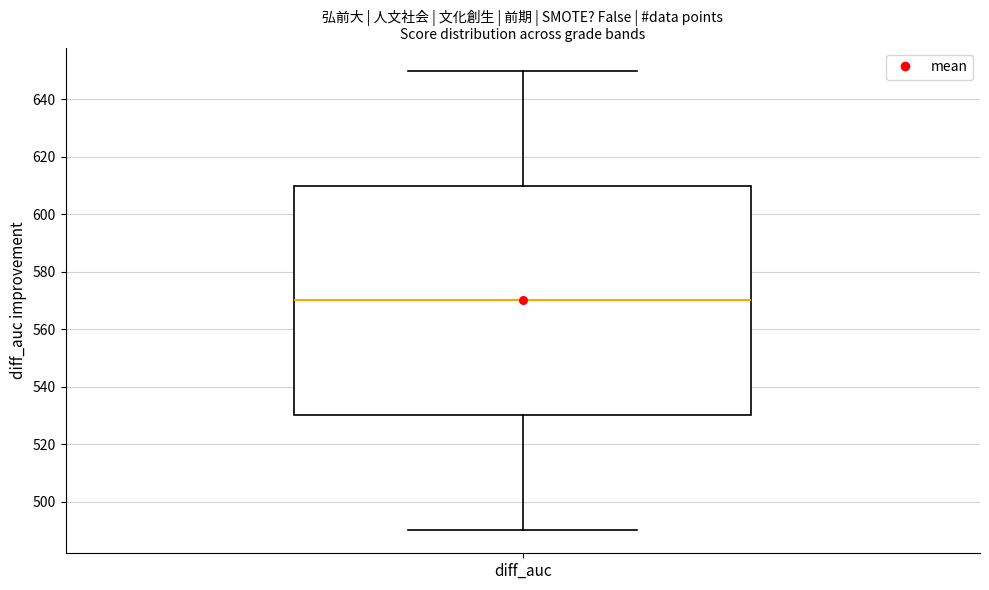

Transcribe this box plot: give where the median line is, the range the box spans, and where the two whiskers end, as read against the y-axis. The values are not printed on the chart, so give them approximately, as read against the axis.

median 570, box 530 to 610, whiskers 490 to 650